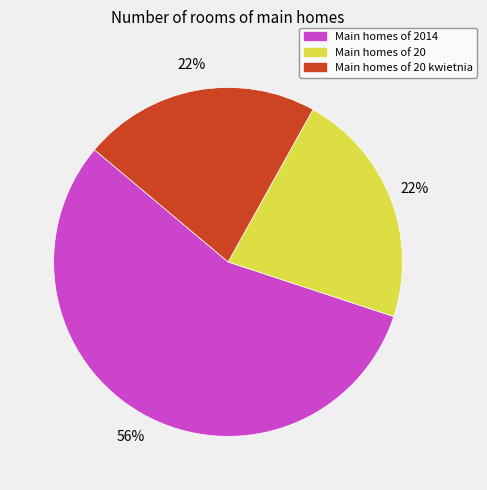

Is there any slice that represents more than half of the pie?

Yes